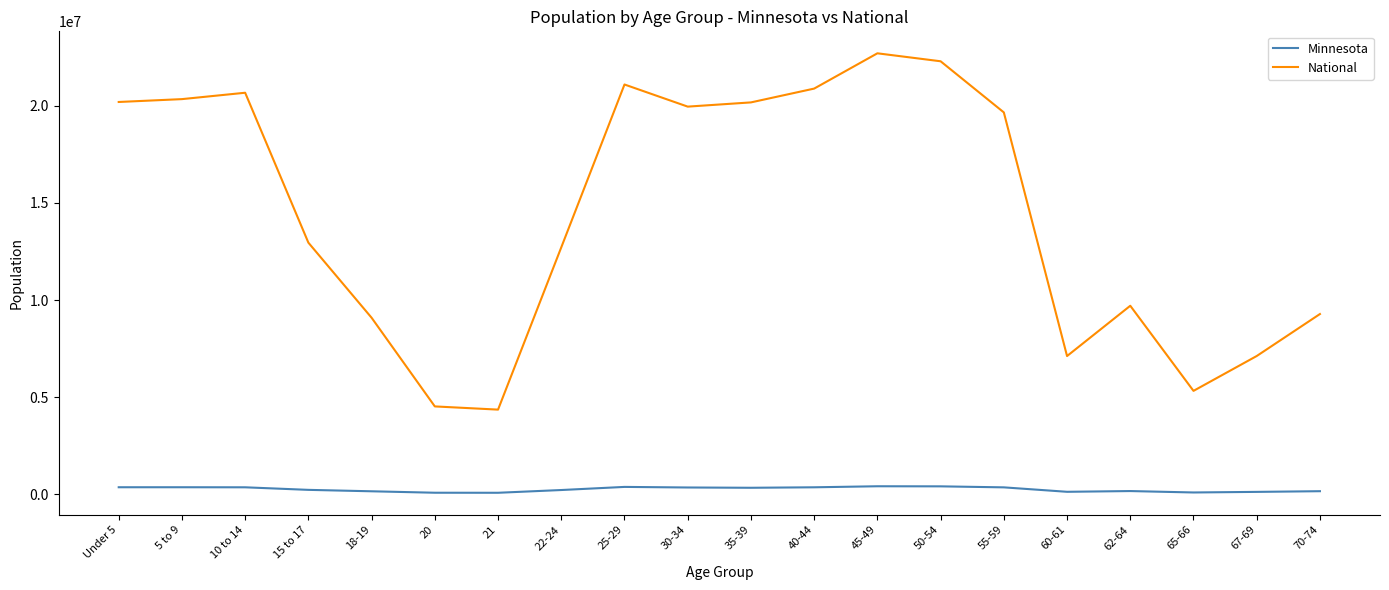

The value of National at Under 5 is 30454947. True or false?

False